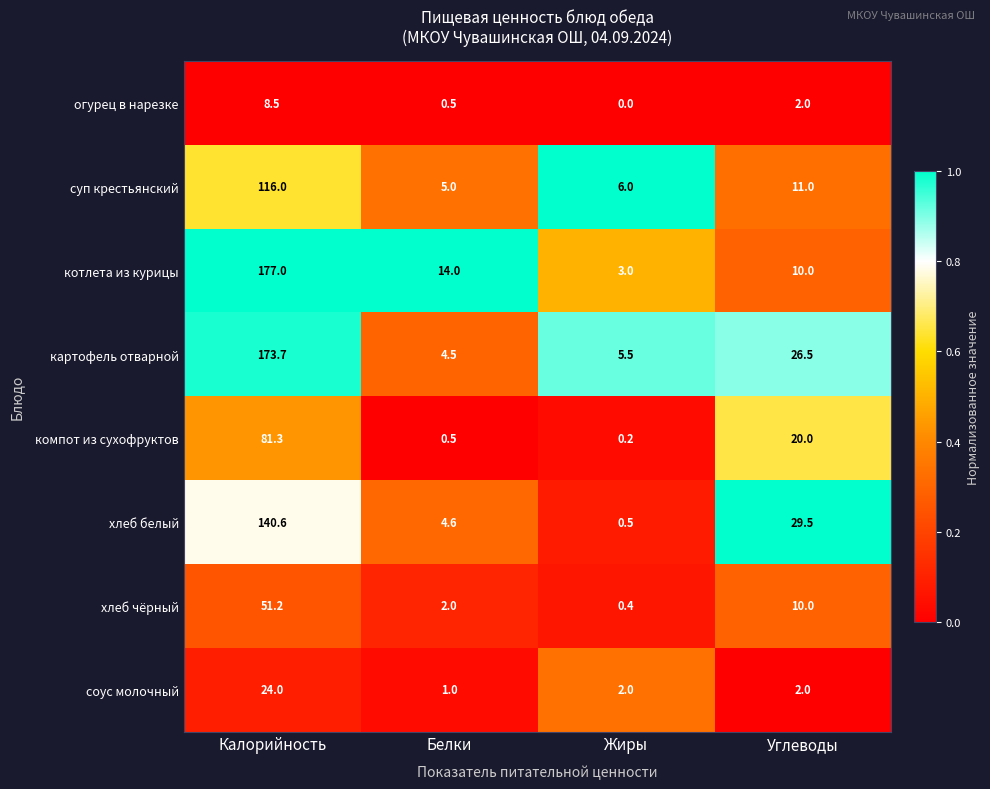

What is the sum of the котлета из курицы values at Калорийность and Белки?

191.0